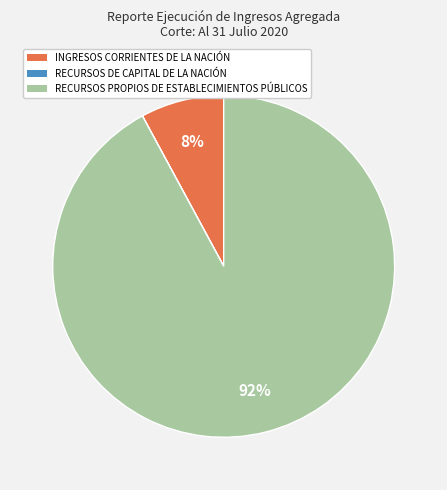

What is the largest slice in the pie chart?

RECURSOS PROPIOS DE ESTABLECIMIENTOS PÚBLICOS